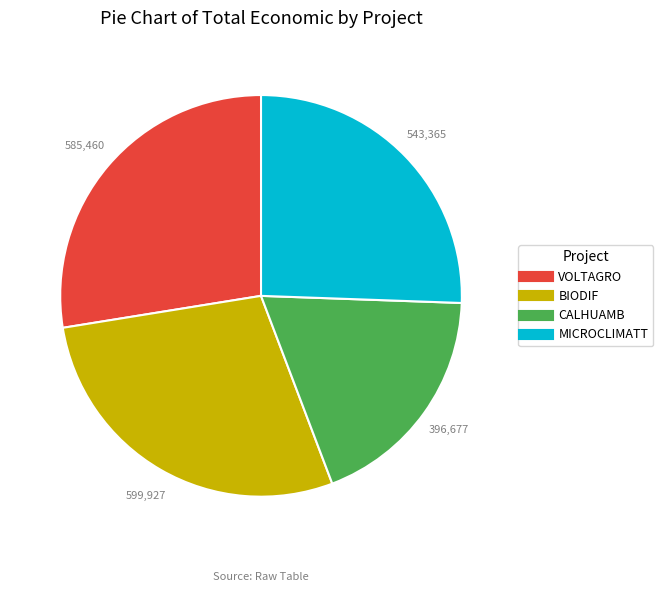

Is it true that VOLTAGRO is 13% of the pie?

False